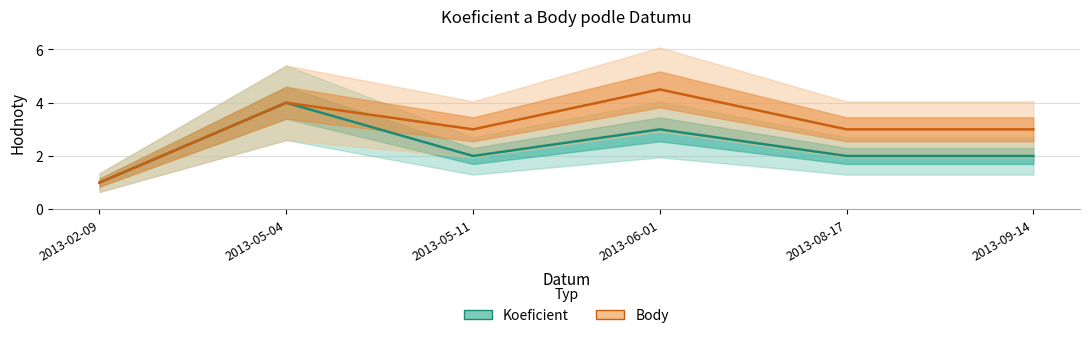

True or false: Koeficient and Body intersect in this chart.

False